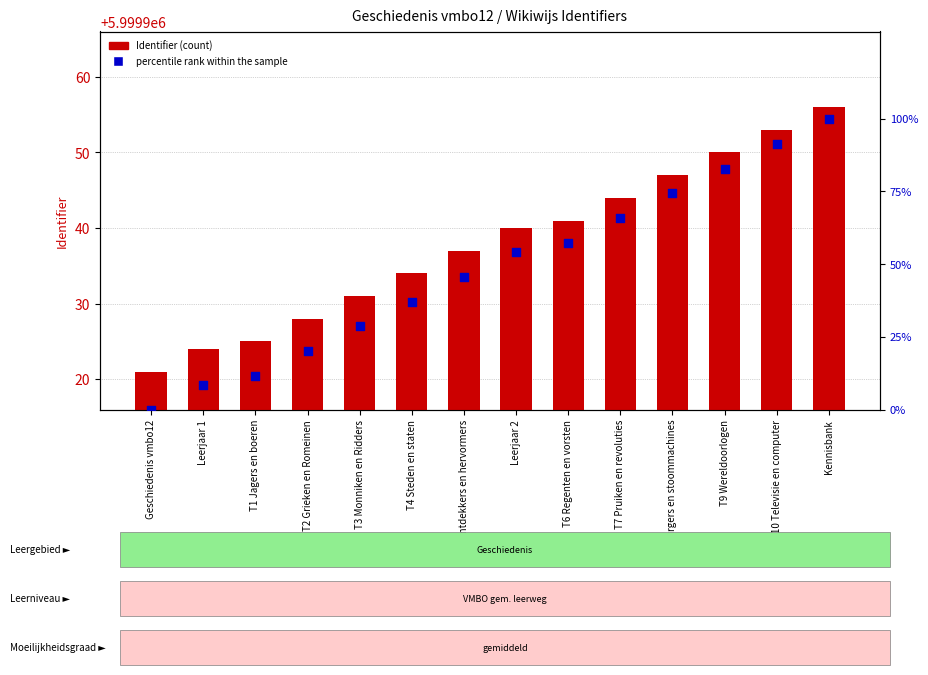

What are all the series names shown in the legend?

Identifier (count), Percentile rank within the sample